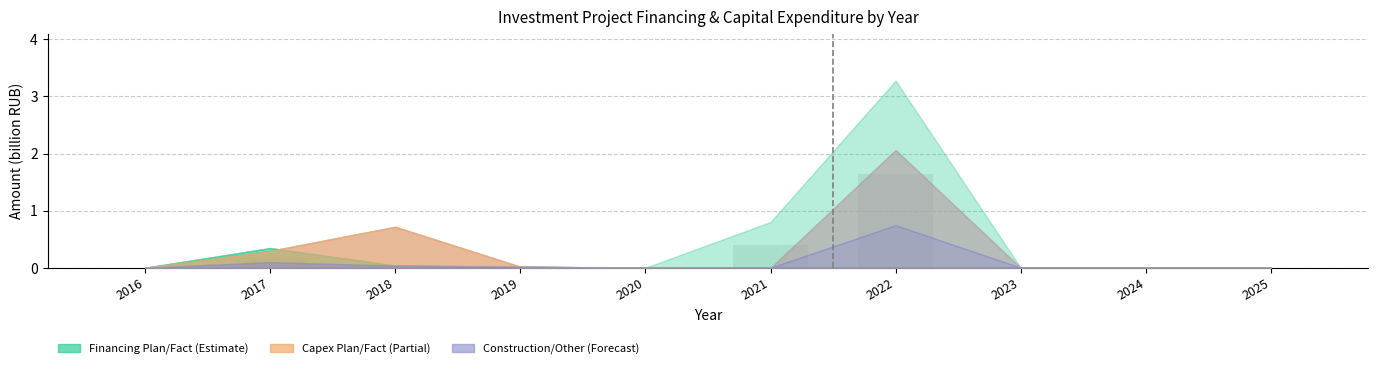

Is it true that the value at 2018 is 0.0?

True